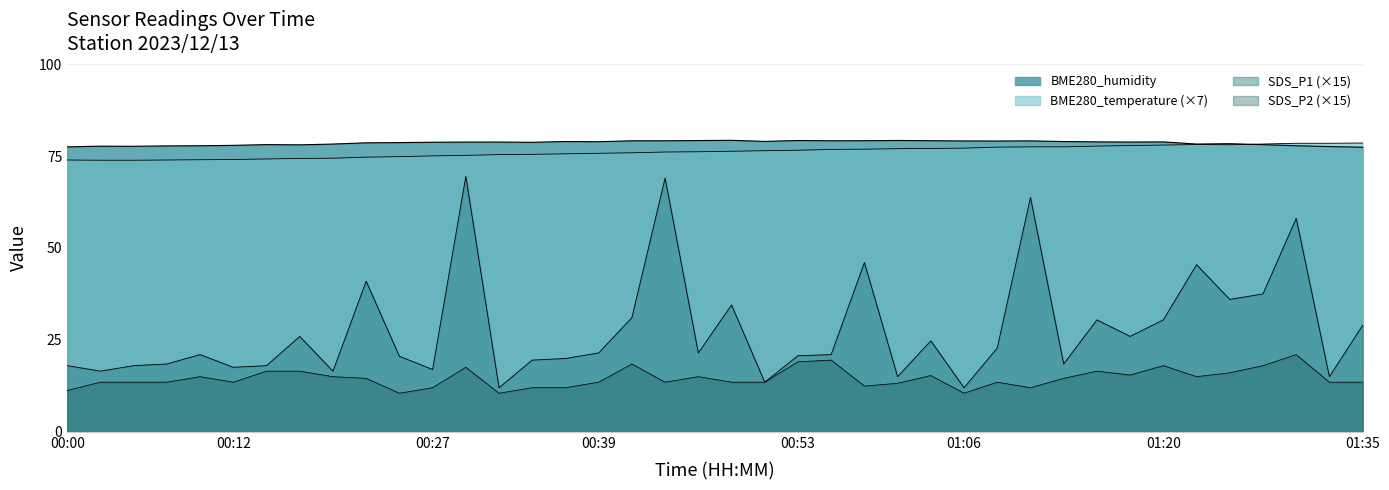

Rank the categories by BME280_humidity value from highest to lowest.

00:49, 01:01, 00:53, 00:46, 00:58, 01:03, 00:41, 00:44, 00:56, 01:11, 01:06, 01:08, 00:51, 00:36, 01:13, 00:39, 01:15, 01:20, 00:32, 01:18, 00:29, 00:27, 00:34, 00:24, 00:22, 01:25, 00:19, 01:23, 00:15, 01:28, 00:17, 00:12, 00:10, 01:30, 00:07, 00:02, 00:05, 01:32, 00:00, 01:35